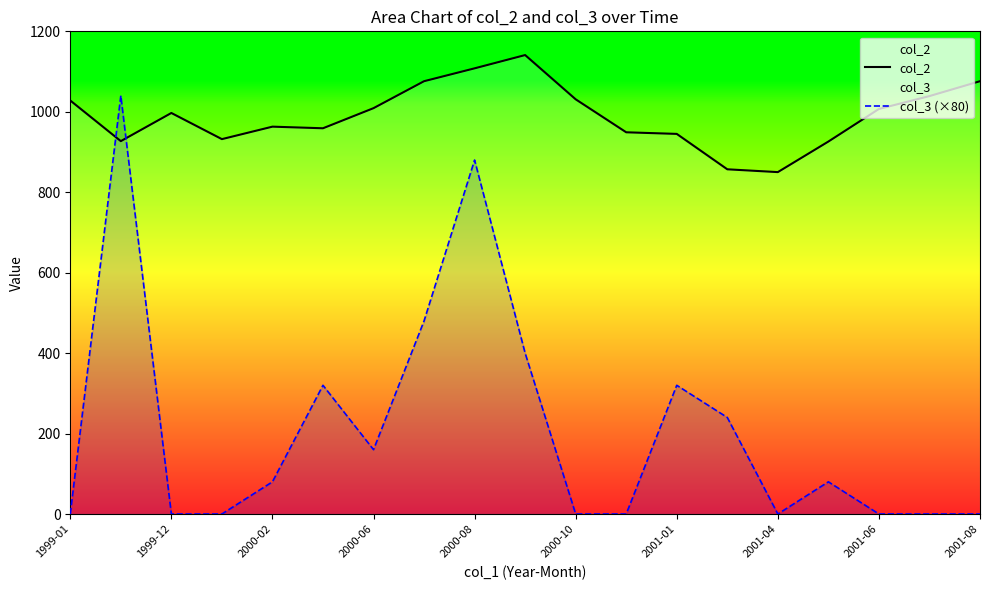

Is it true that col_2 equals 1028 at 1999-01?

True